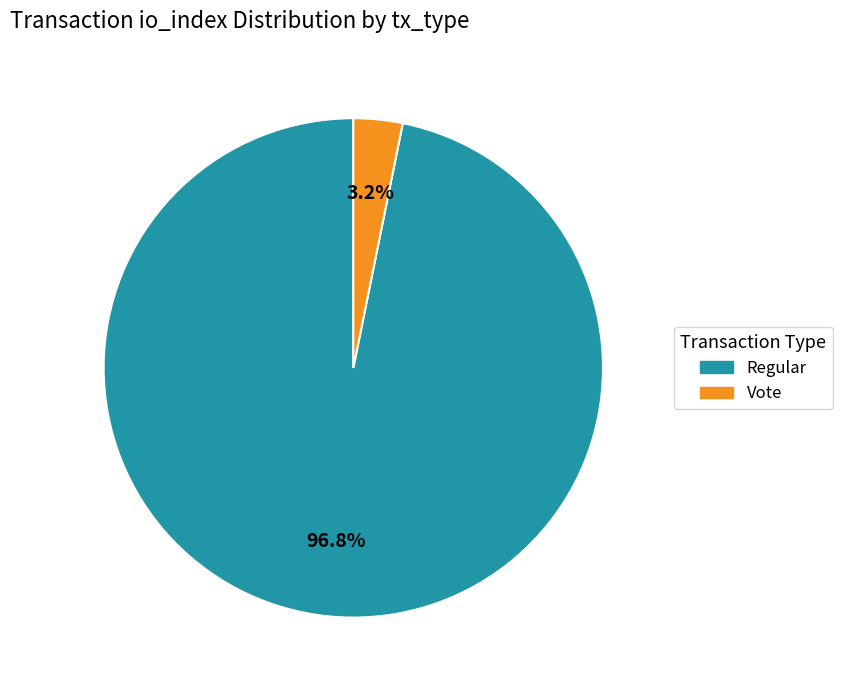

Does any single category account for the majority?

Yes